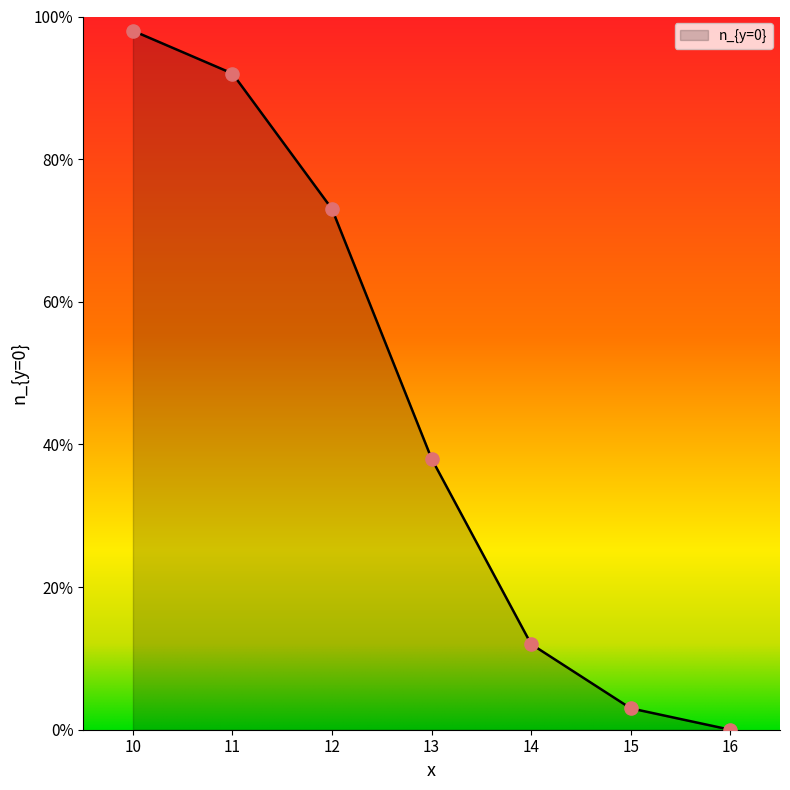

What is the change in value from 11 to 13?

-54